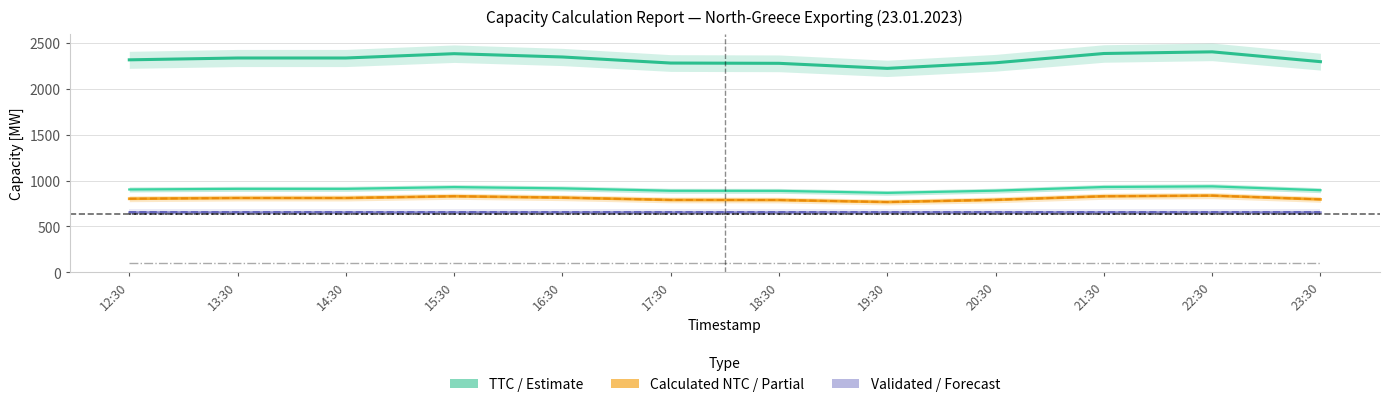

At which category does Submitted NTC value ADMIE [MW] reach its first local peak?

15:30